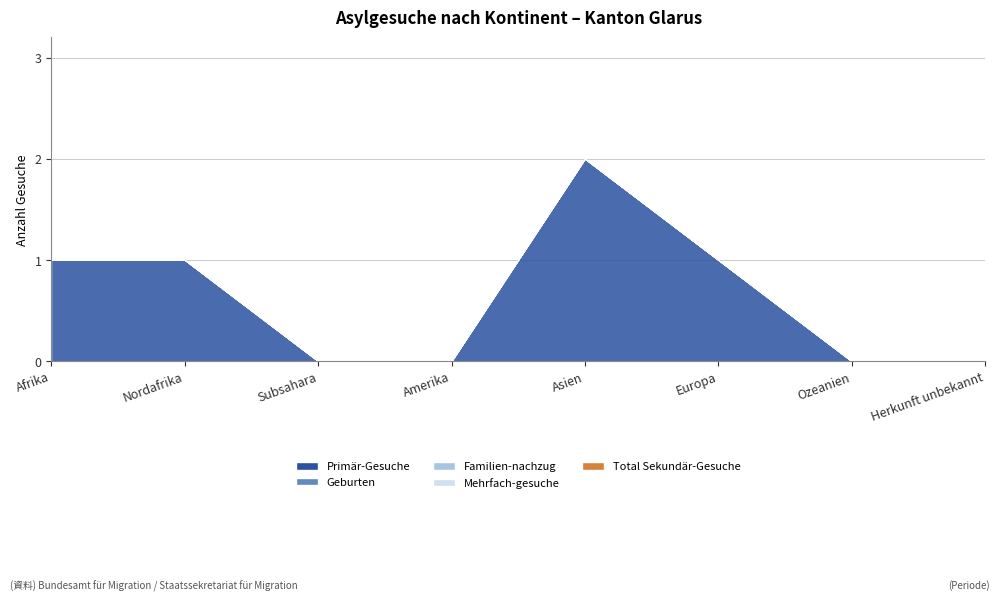

Between Nordafrika and Amerika, which series saw the biggest shift?

Primär-Gesuche